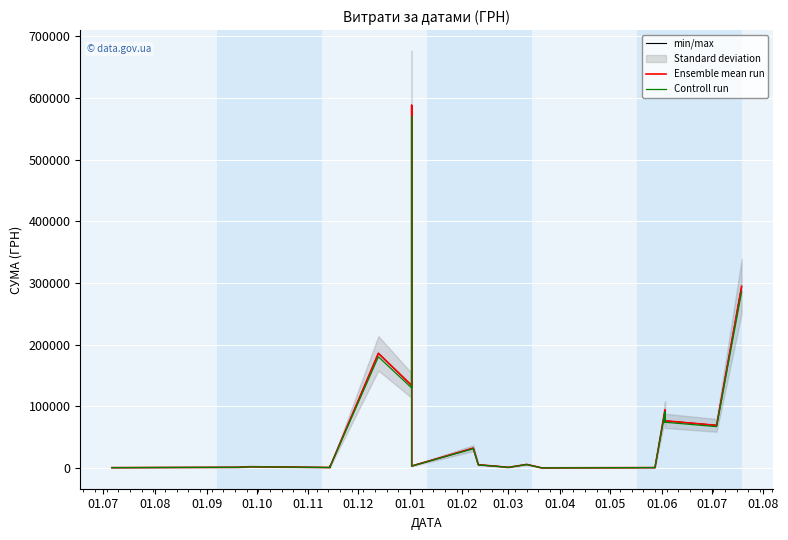

Is the value of Ensemble mean run at 18 greater than the value of Controll run at 01.10?

Yes